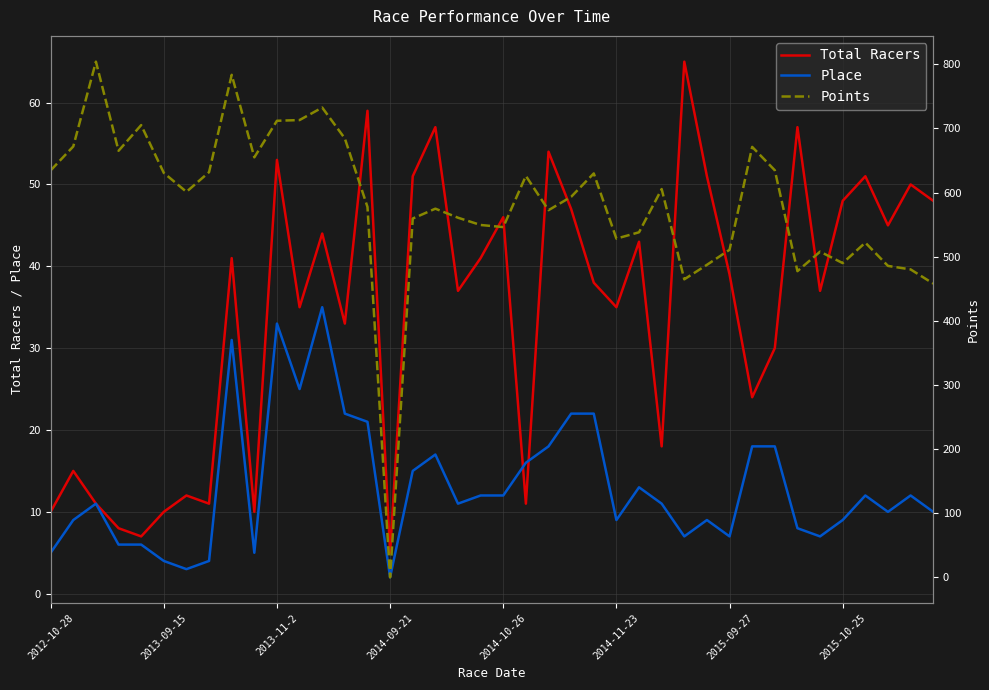

In Points, how many points are higher than both neighbors (excluding endpoints)?

11